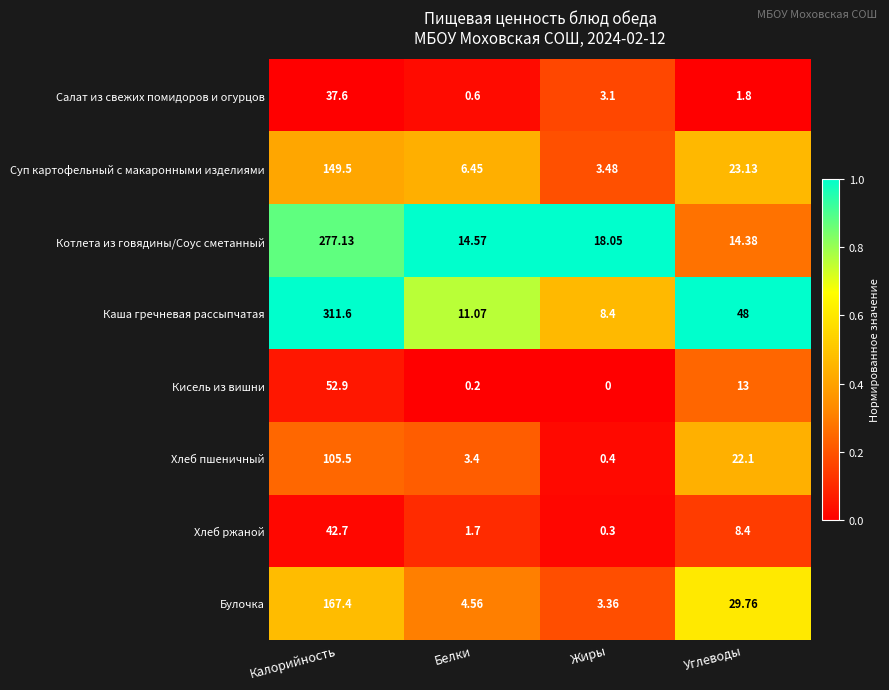

Count the number of data series in this chart.

8